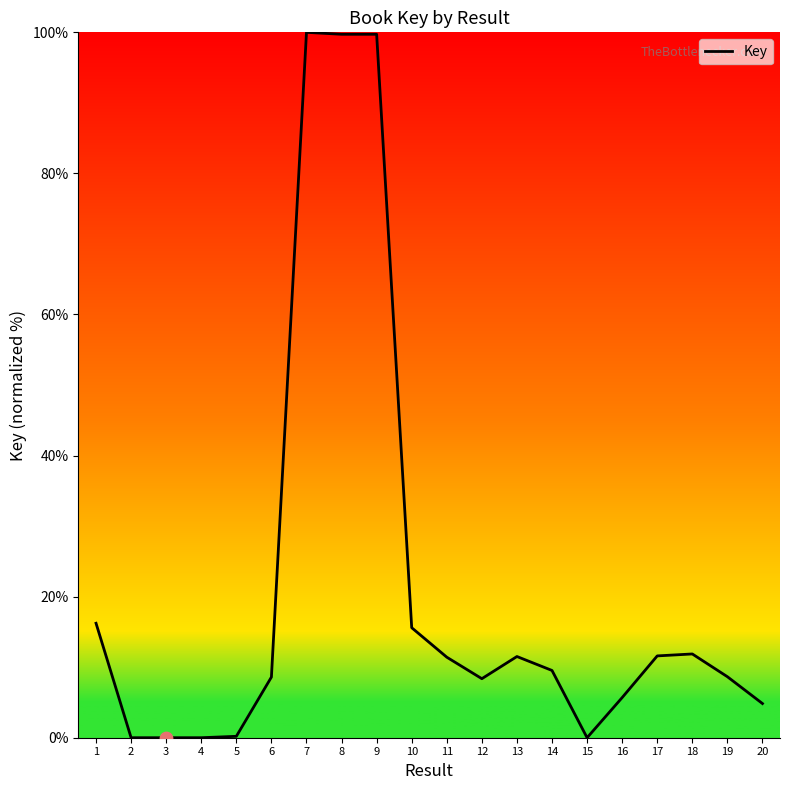

What is the change in value from 3 to 11?

+11.4